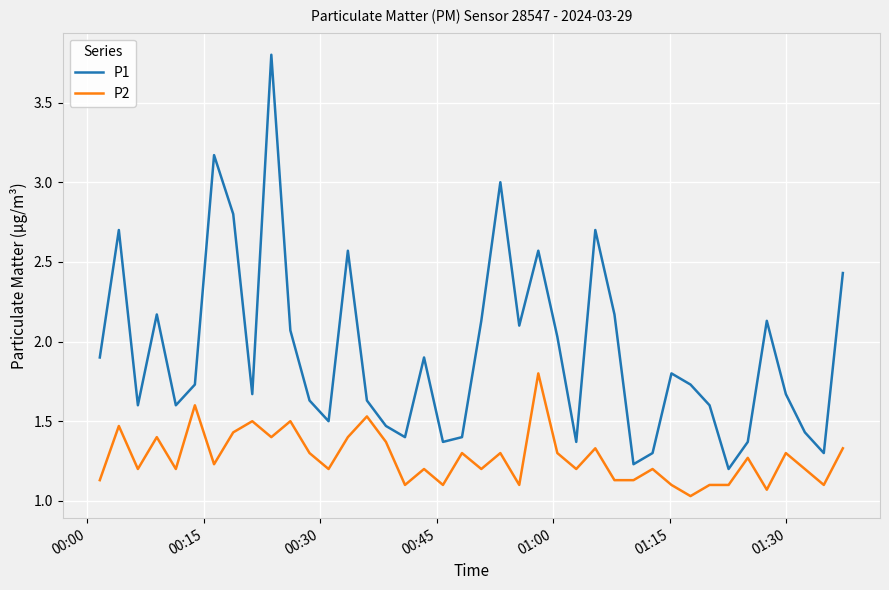

List the series in order of their peak value, highest first.

P1, P2